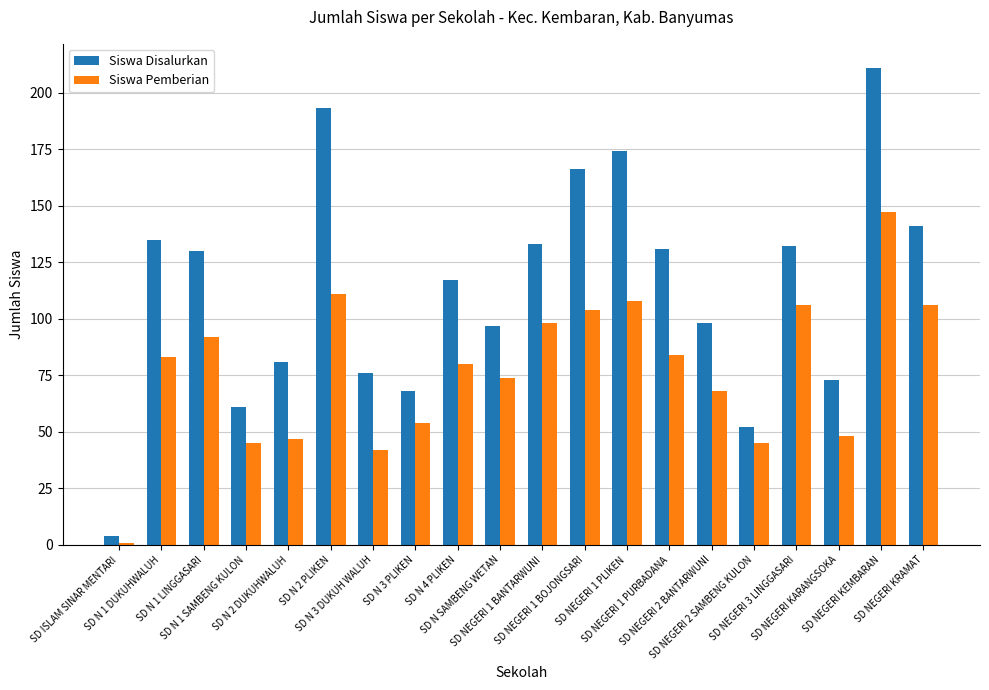

What is the total value across all series at SD N 1 LINGGASARI?

222